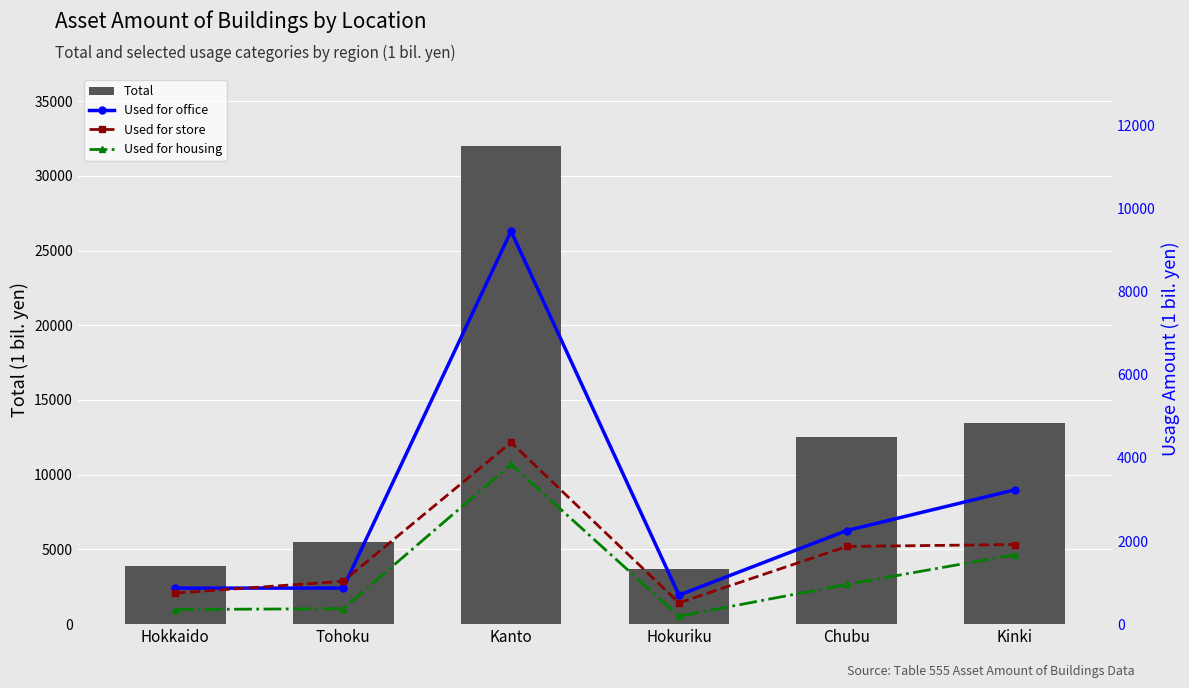

Reading left to right, what are all the values shown in this chart?

Total: Hokkaido=3917	Tohoku=5496	Kanto=32012	Hokuriku=3703	Chubu=12538	Kinki=13456
Used for office: Hokkaido=866	Tohoku=868	Kanto=9455	Hokuriku=699	Chubu=2253	Kinki=3231
Used for store: Hokkaido=748	Tohoku=1031	Kanto=4372	Hokuriku=512	Chubu=1869	Kinki=1916
Used for housing: Hokkaido=352	Tohoku=372	Kanto=3844	Hokuriku=191	Chubu=956	Kinki=1672